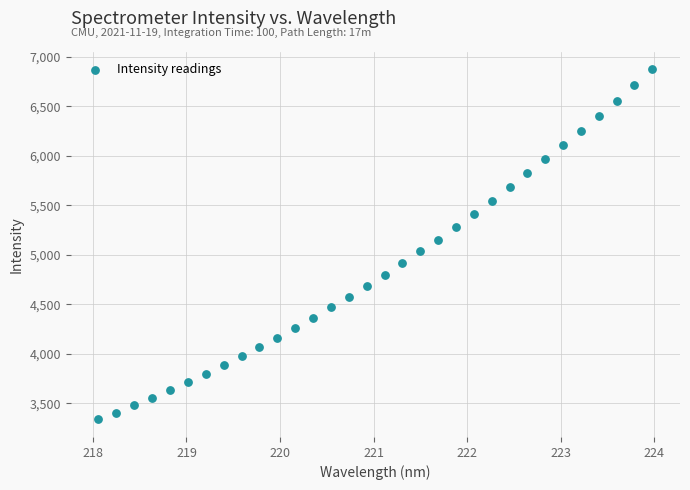

What is the range of Y values (max minus min)?

3538.6